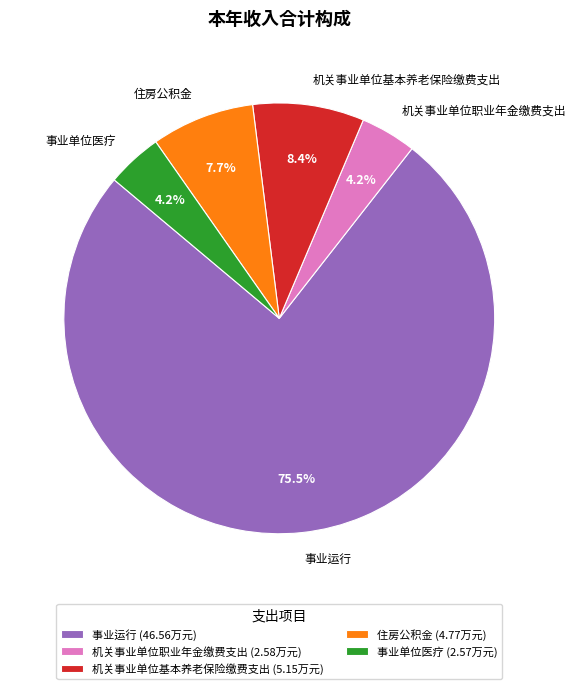

What is the total percentage of 事业单位医疗 and 住房公积金?

11.9%